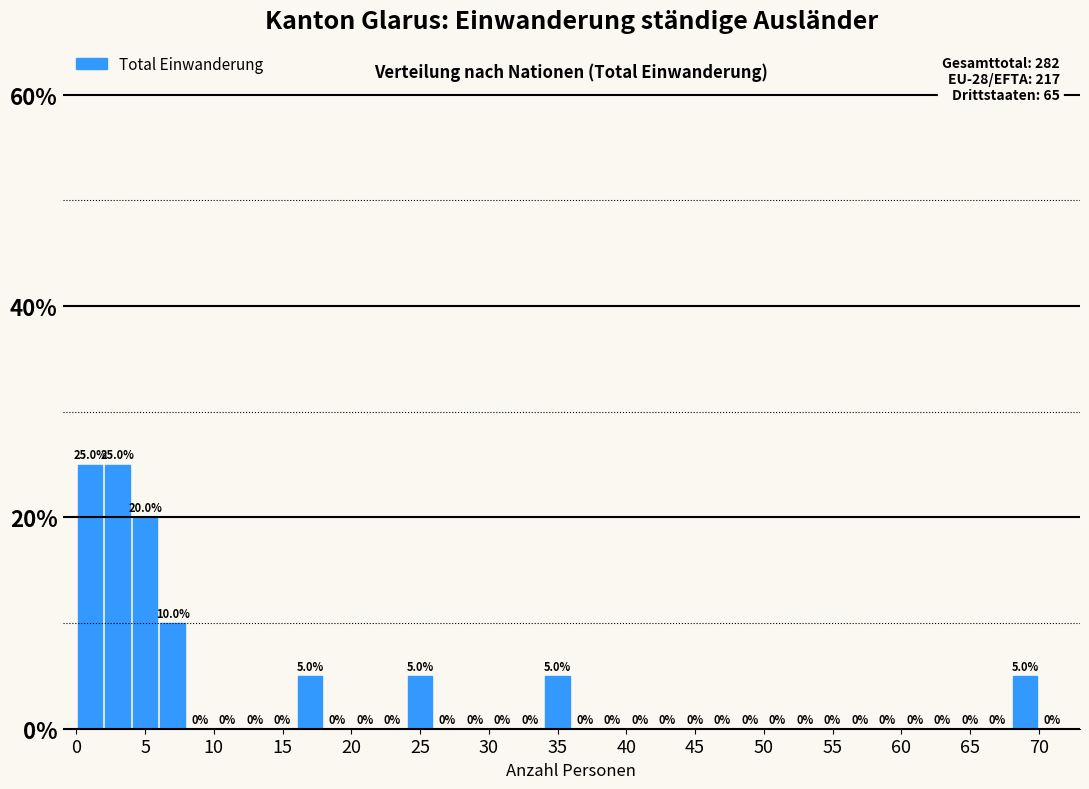

Reading left to right, transcribe this chart: for each bar, give the range it covers on the x-axis and its height.

0 to 2: 25.0
2 to 4: 25.0
4 to 6: 20.0
6 to 8: 10.0
8 to 10: 0.0
10 to 12: 0.0
12 to 14: 0.0
14 to 16: 0.0
16 to 18: 5.0
18 to 20: 0.0
20 to 22: 0.0
22 to 24: 0.0
24 to 26: 5.0
26 to 28: 0.0
28 to 30: 0.0
30 to 32: 0.0
32 to 34: 0.0
34 to 36: 5.0
36 to 38: 0.0
38 to 40: 0.0
40 to 42: 0.0
42 to 44: 0.0
44 to 46: 0.0
46 to 48: 0.0
48 to 50: 0.0
50 to 52: 0.0
52 to 54: 0.0
54 to 56: 0.0
56 to 58: 0.0
58 to 60: 0.0
60 to 62: 0.0
62 to 64: 0.0
64 to 66: 0.0
66 to 68: 0.0
68 to 70: 5.0
70 to 72: 0.0